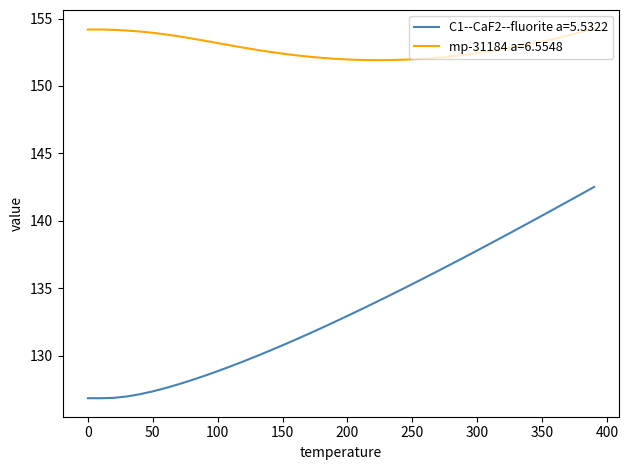

True or false: C1--CaF2--fluorite a=5.5322 and mp-31184 a=6.5548 cross at least once.

False